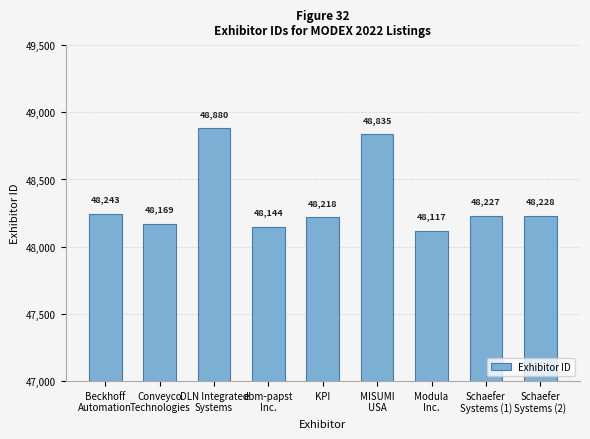

What is the change in value from ebm-papst
Inc. to MISUMI
USA?

+691